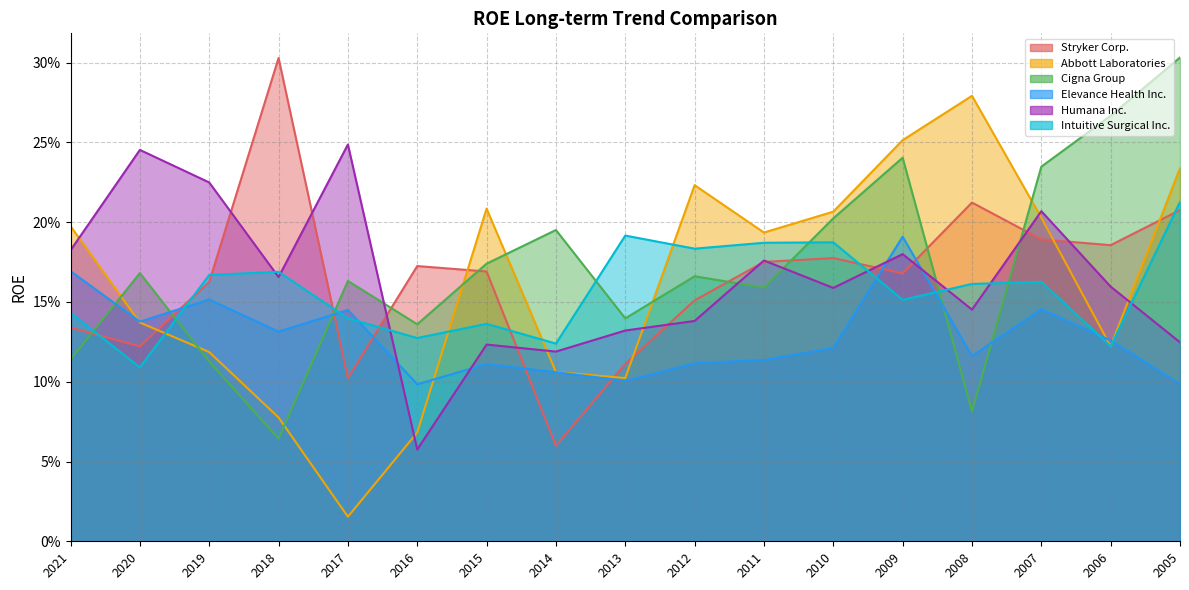

Between 2020 and 2018, which series saw the biggest shift?

Stryker Corp.